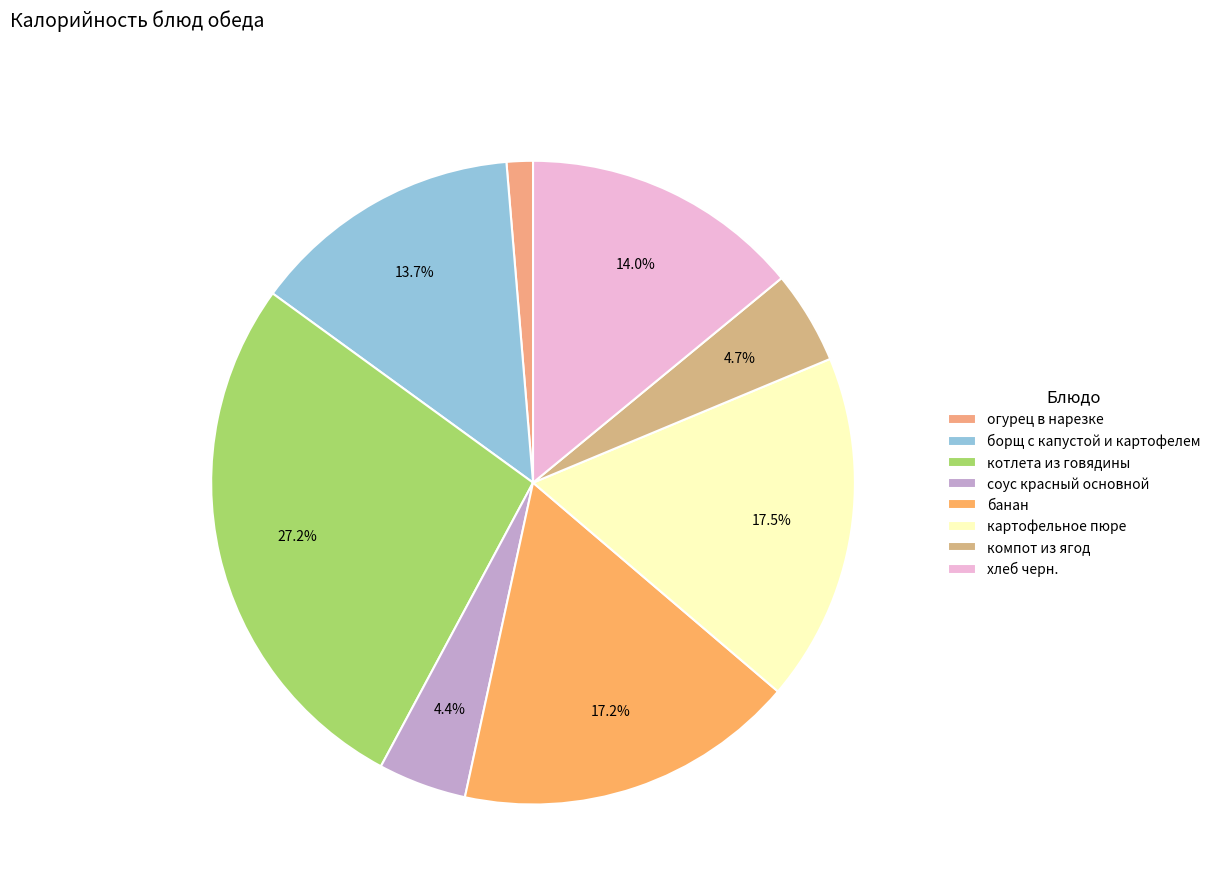

Is it true that огурец в нарезке is 1% of the pie?

True